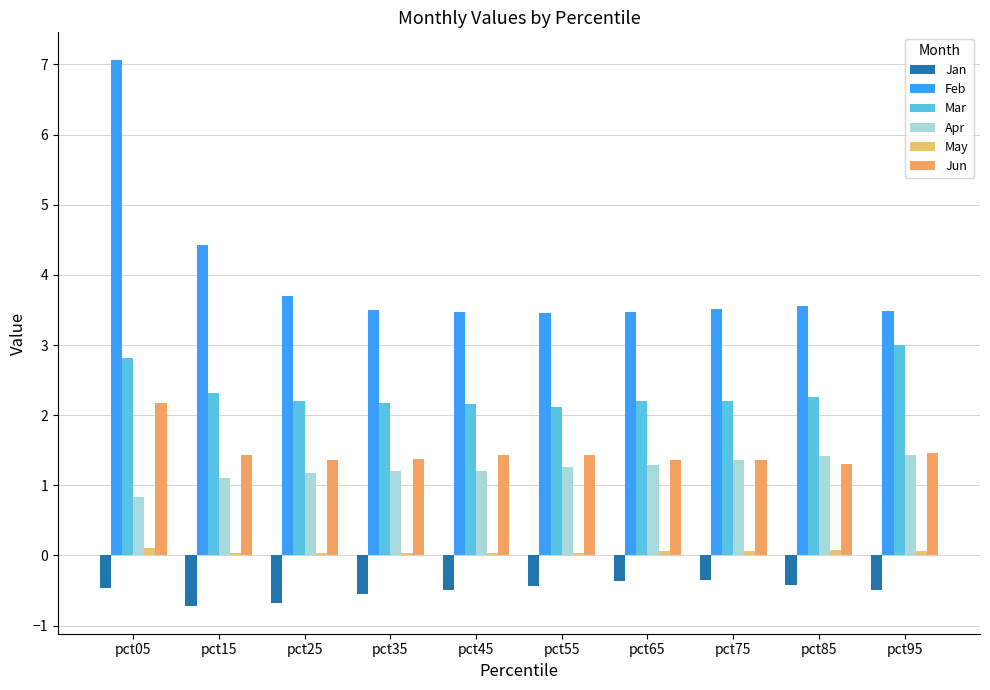

Rank the categories by May value from highest to lowest.

pct05, pct85, pct95, pct75, pct65, pct35, pct15, pct55, pct45, pct25